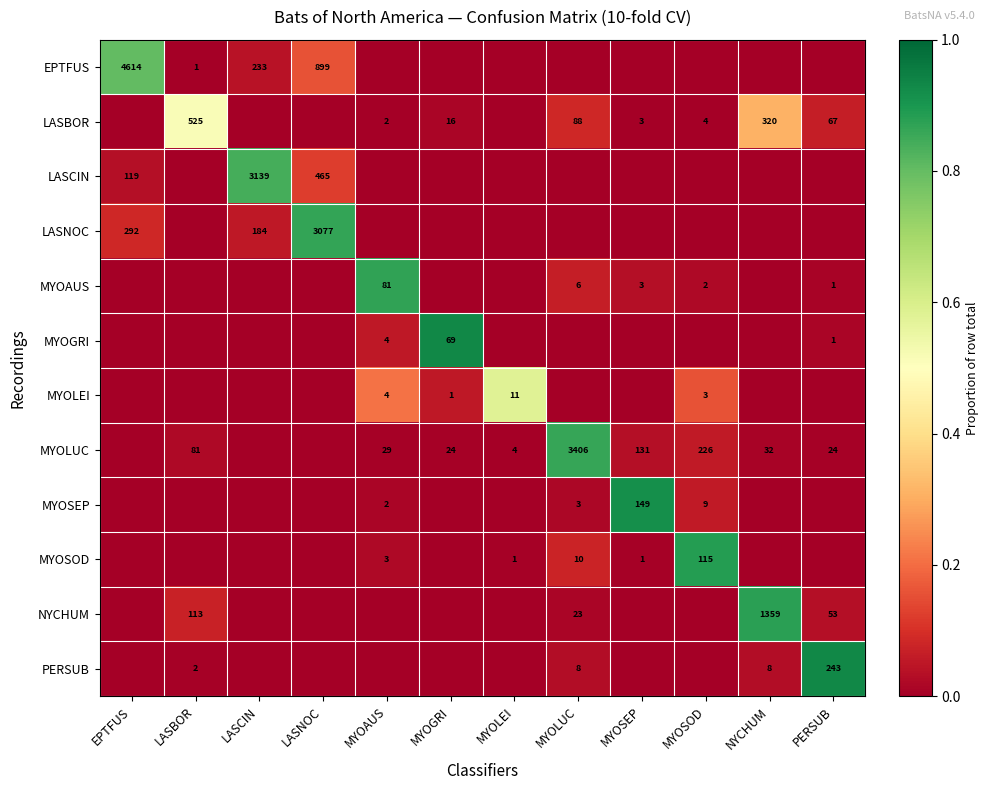

What is the sum of the MYOLUC values at MYOLUC and LASBOR?

3487